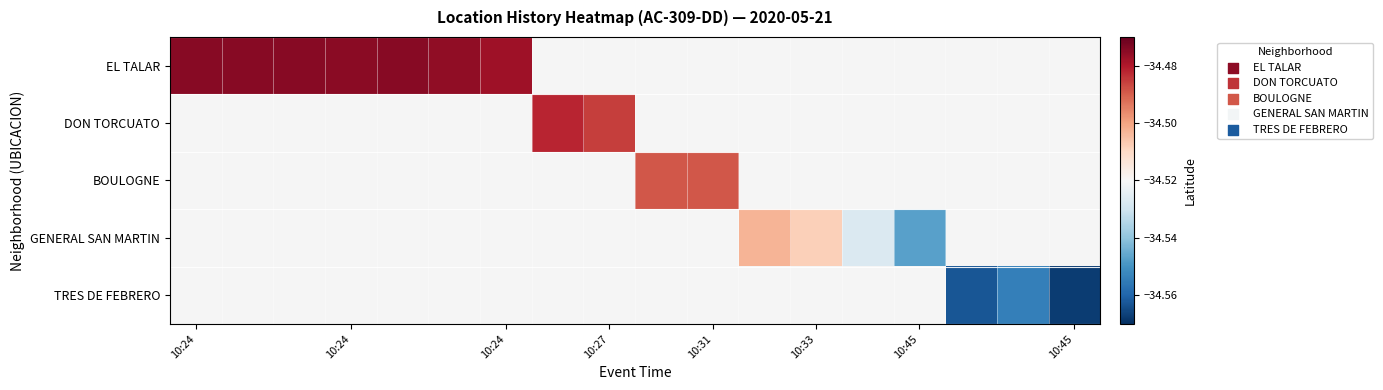

Count the number of categories in the chart.

18